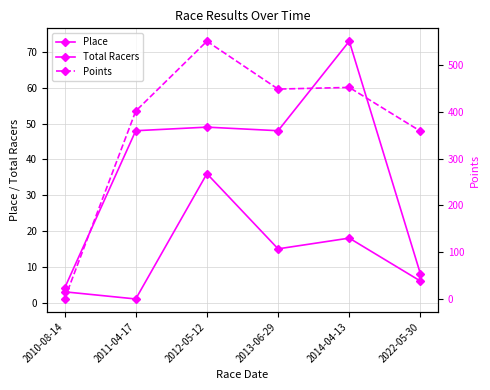

How many values in Points are above zero?

5